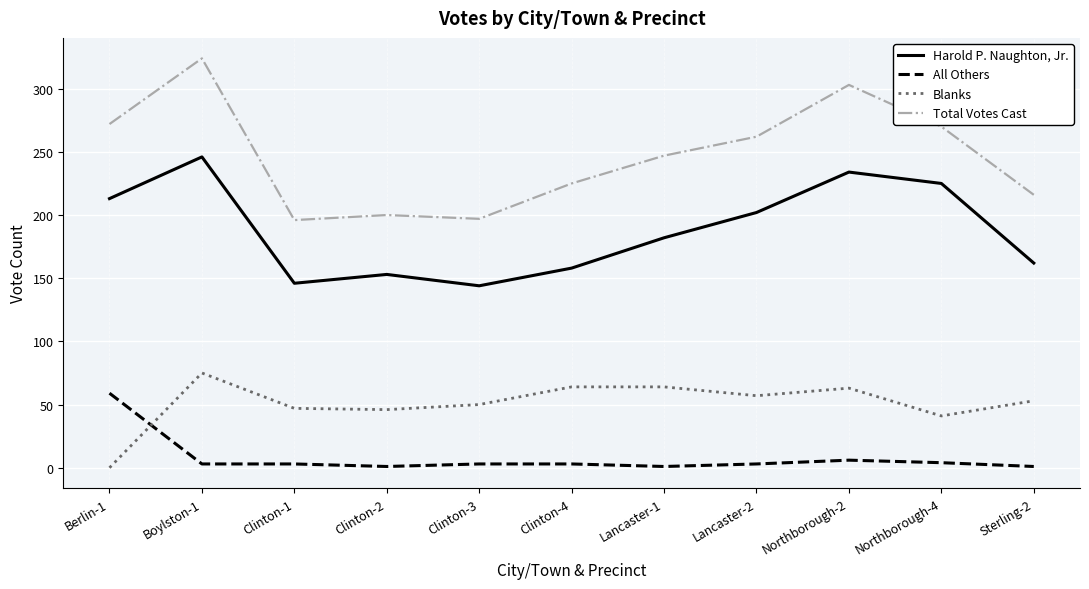

Is it true that All Others equals 3 at Clinton-3?

True